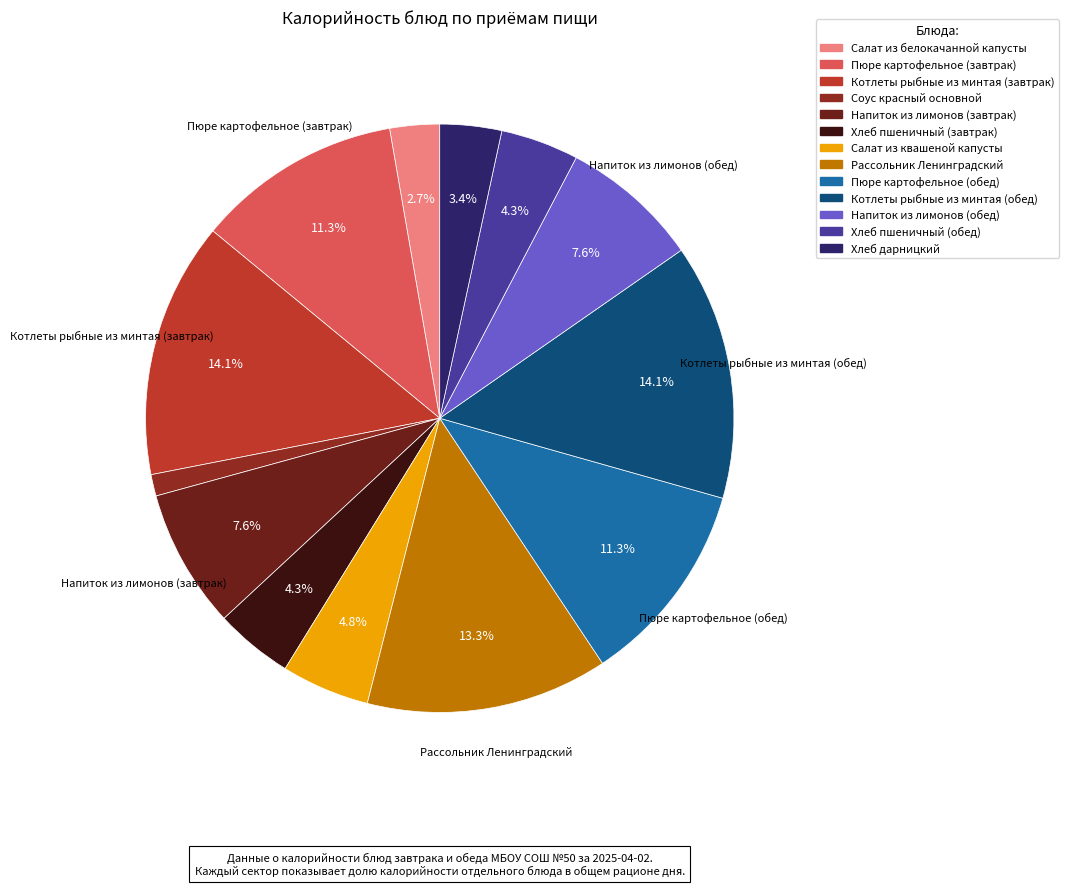

Do Салат из белокачанной капусты and Напиток из лимонов (обед) together represent more than half of the pie?

No